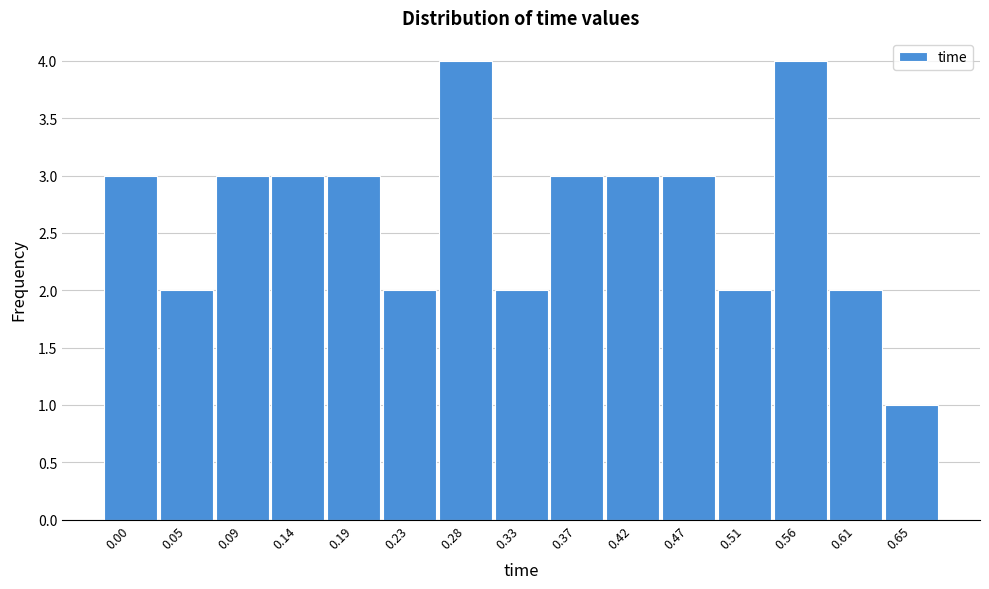

Reading left to right, extract all data points from this chart.

0.00=3	0.05=2	0.09=3	0.14=3	0.19=3	0.23=2	0.28=4	0.33=2	0.37=3	0.42=3	0.47=3	0.51=2	0.56=4	0.61=2	0.65=1